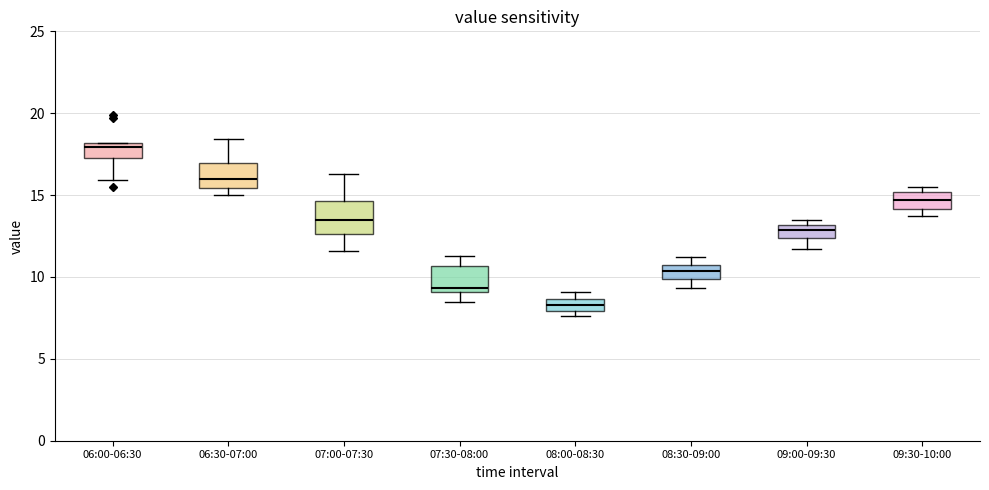

Which box has the highest median line?

06:00-06:30